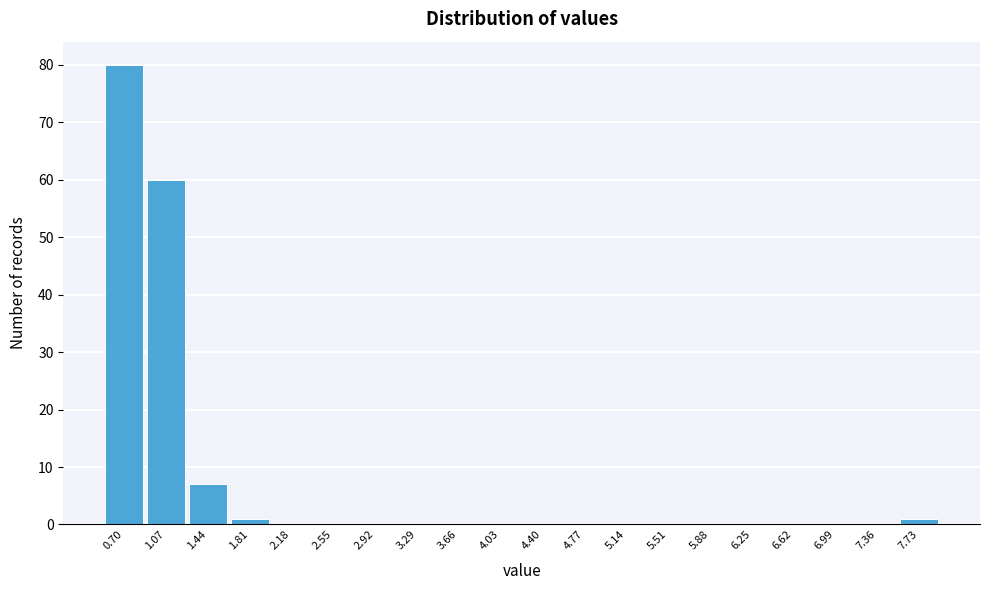

Reading left to right, list all the values displayed in this chart.

0.70=80	1.07=60	1.44=7	1.81=1	2.18=0	2.55=0	2.92=0	3.29=0	3.66=0	4.03=0	4.40=0	4.77=0	5.14=0	5.51=0	5.88=0	6.25=0	6.62=0	6.99=0	7.36=0	7.73=1